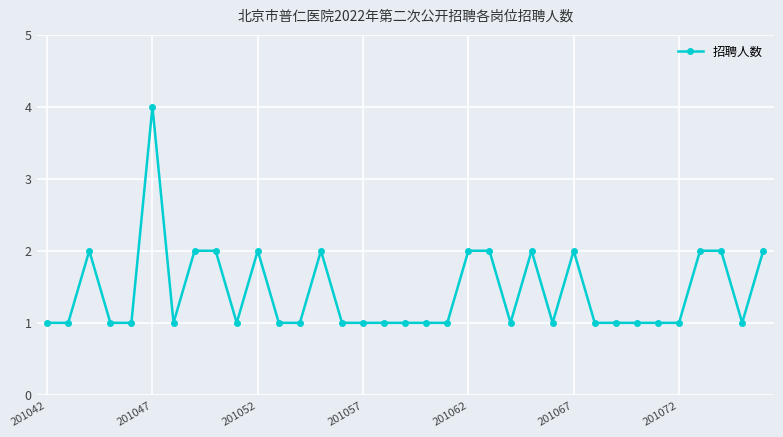

True or false: the data has more than 1 interior local peaks.

True